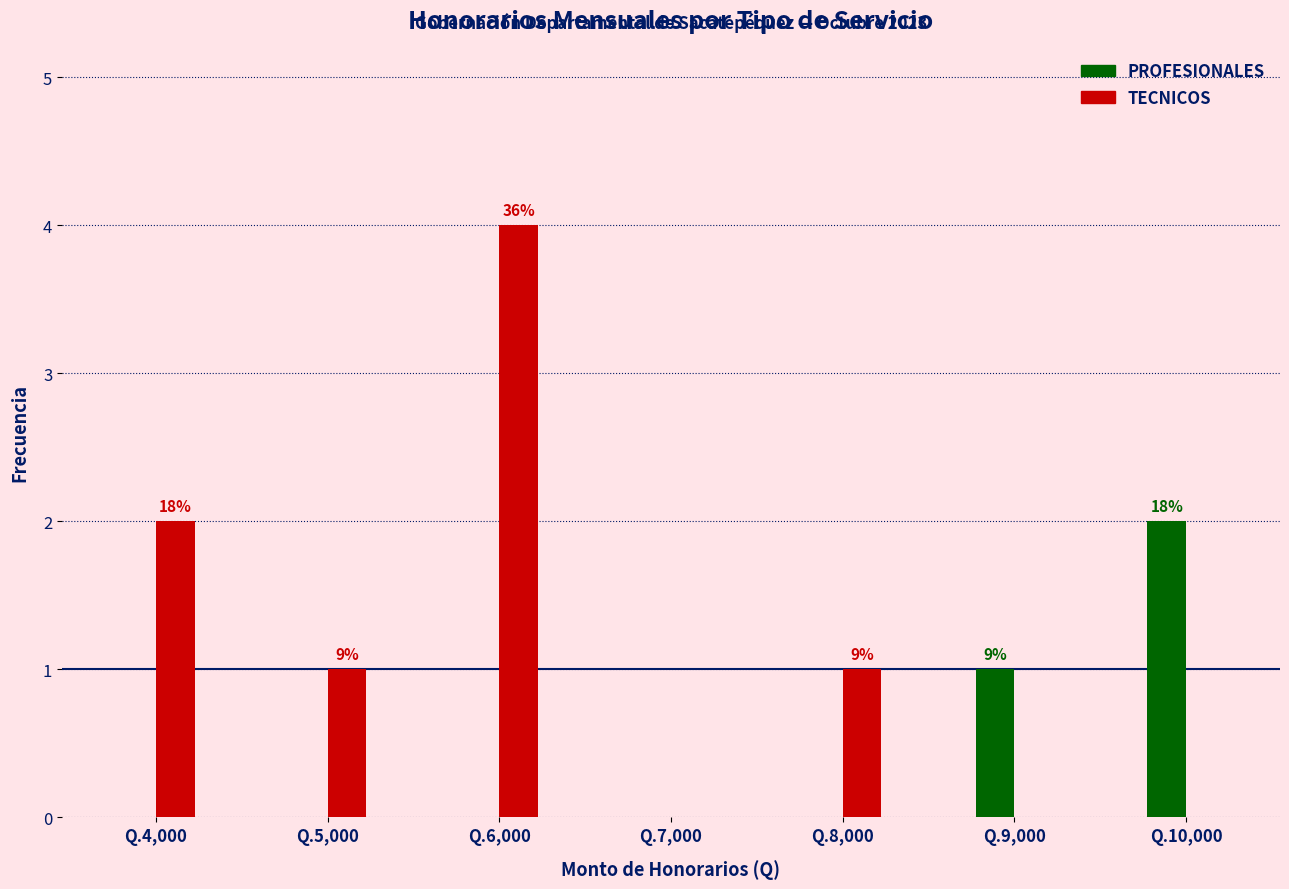

Reading left to right, extract all data points from this chart.

PROFESIONALES: Q.4,000=0	Q.5,000=0	Q.6,000=0	Q.7,000=0	Q.8,000=0	Q.9,000=1	Q.10,000=2
TECNICOS: Q.4,000=2	Q.5,000=1	Q.6,000=4	Q.7,000=0	Q.8,000=1	Q.9,000=0	Q.10,000=0